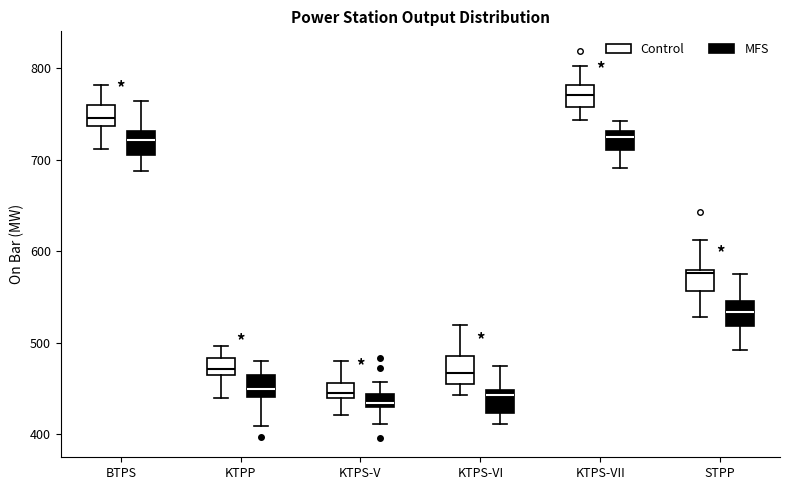

Where does the lower whisker of the box for KTPS-V (MFS) end on the y-axis? The values are not printed on the chart, so give them approximately, as read against the axis.

410